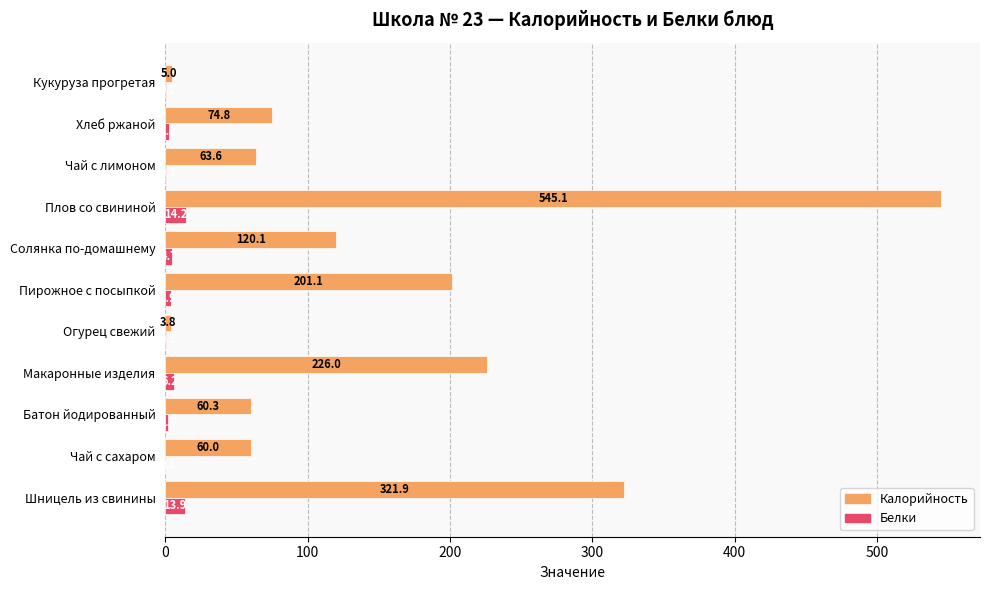

What are all the series names shown in the legend?

Калорийность, Белки